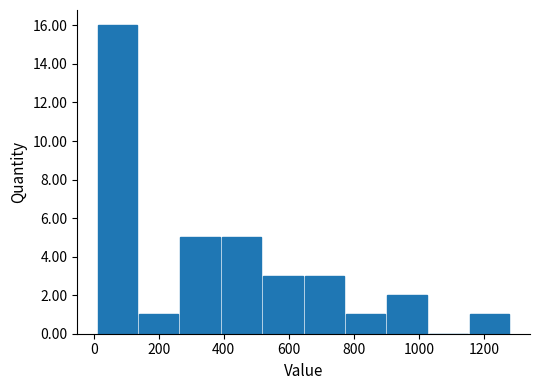

Reading left to right, list every bar in this chart as the range it spans on the x-axis followed by its height. Neither the bar edges nor the heights are printed on the chart, so give them approximately, as read against the axes.

0 to 140: 16
140 to 260: 1
260 to 400: 5
400 to 520: 5
520 to 640: 3
640 to 780: 3
780 to 900: 1
900 to 1020: 2
1020 to 1160: 0
1160 to 1280: 1